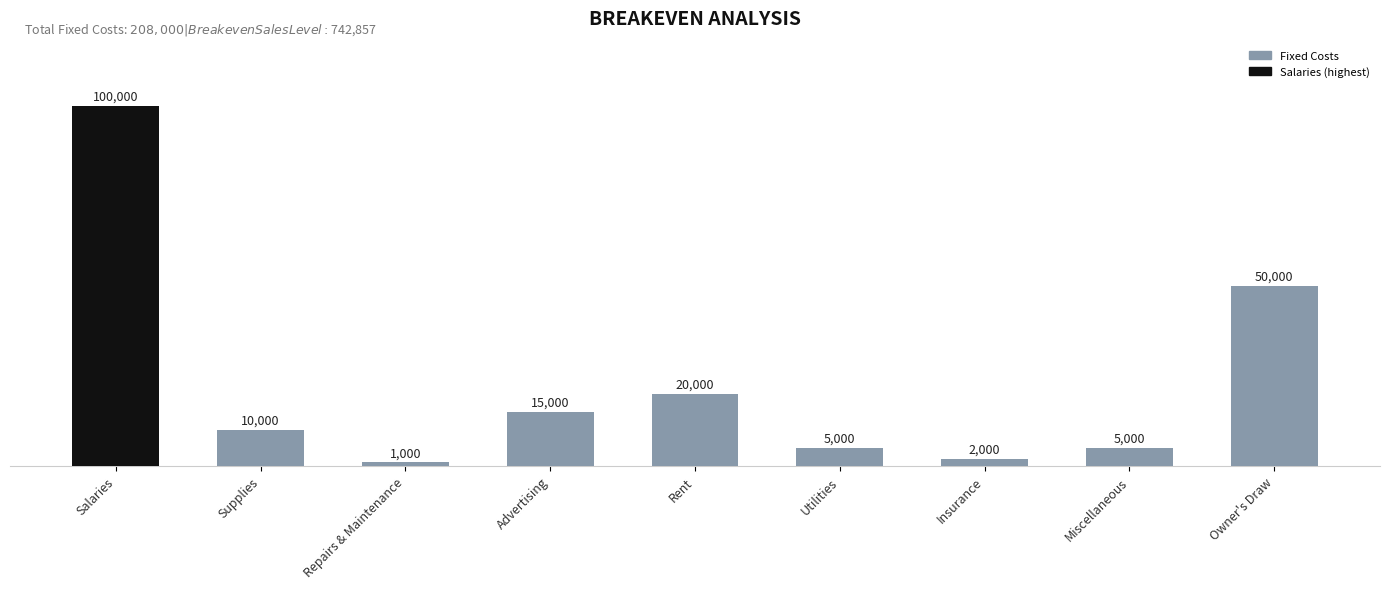

How many data points does each series have?

9